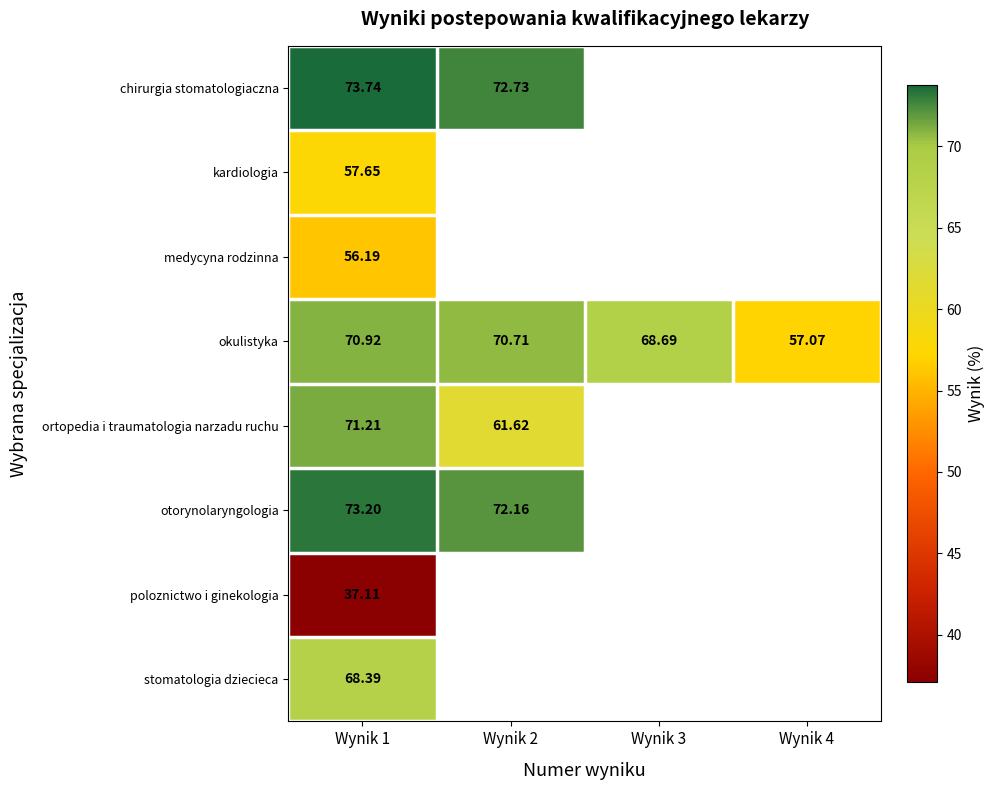

Rank the series at Wynik 1 from highest to lowest value.

chirurgia stomatologiaczna, otorynolaryngologia, ortopedia i traumatologia narzadu ruchu, okulistyka, stomatologia dziecieca, kardiologia, medycyna rodzinna, poloznictwo i ginekologia